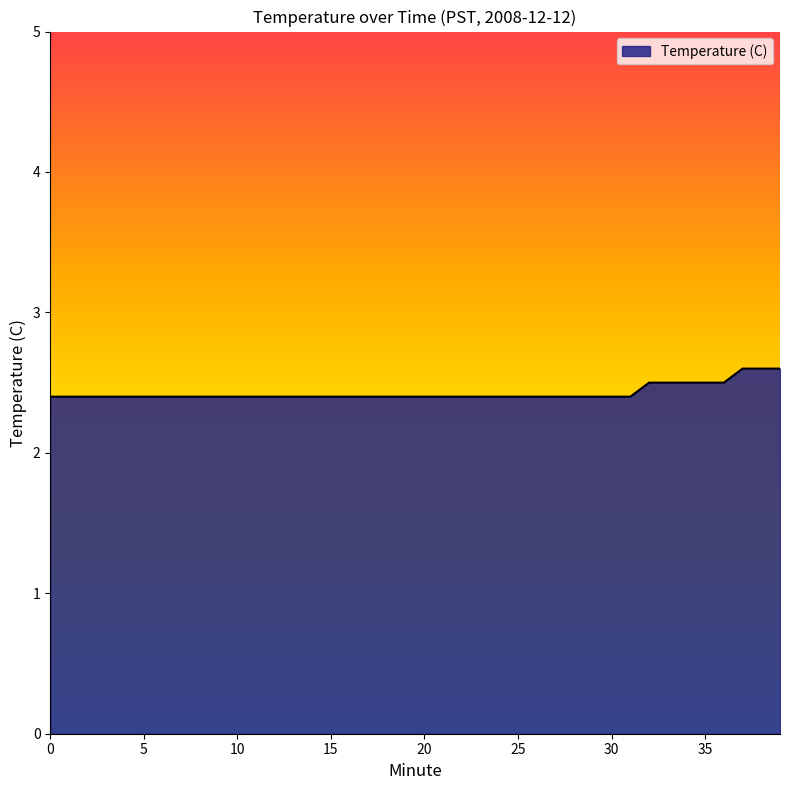

What is the maximum value shown in the chart?

2.6